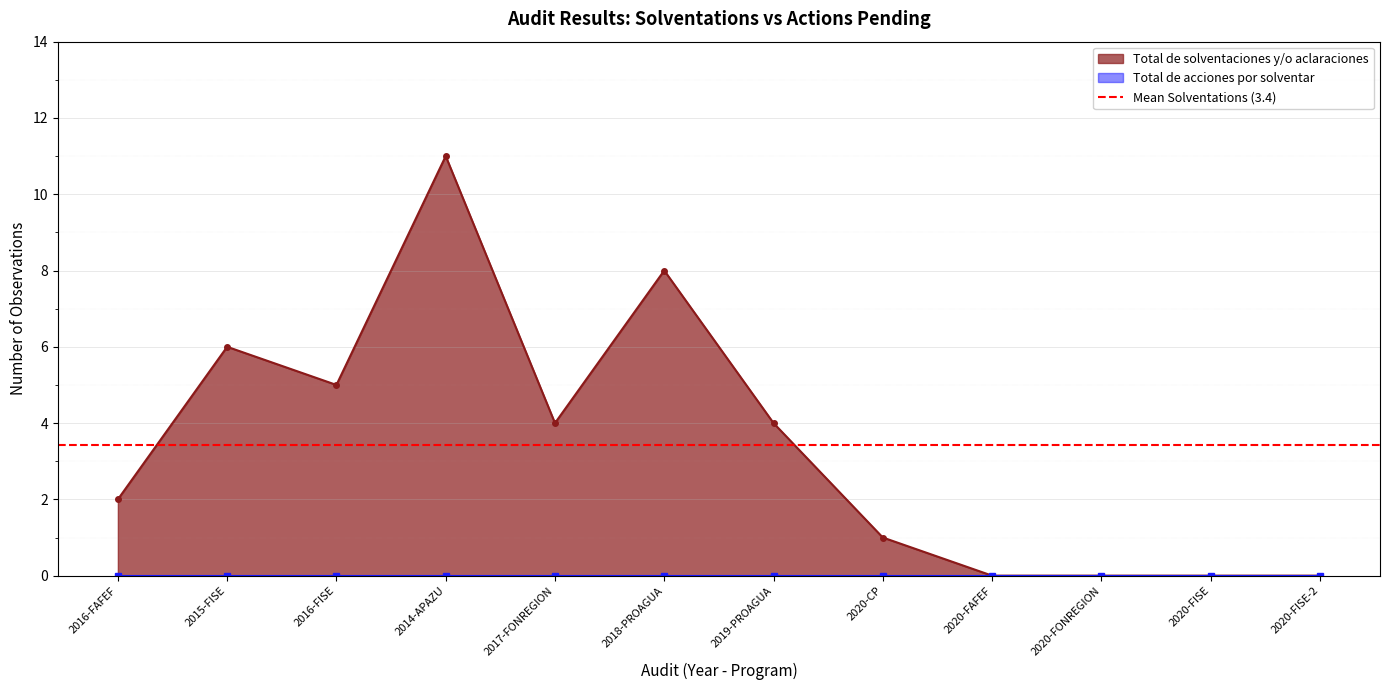

What is the greatest value displayed?

11